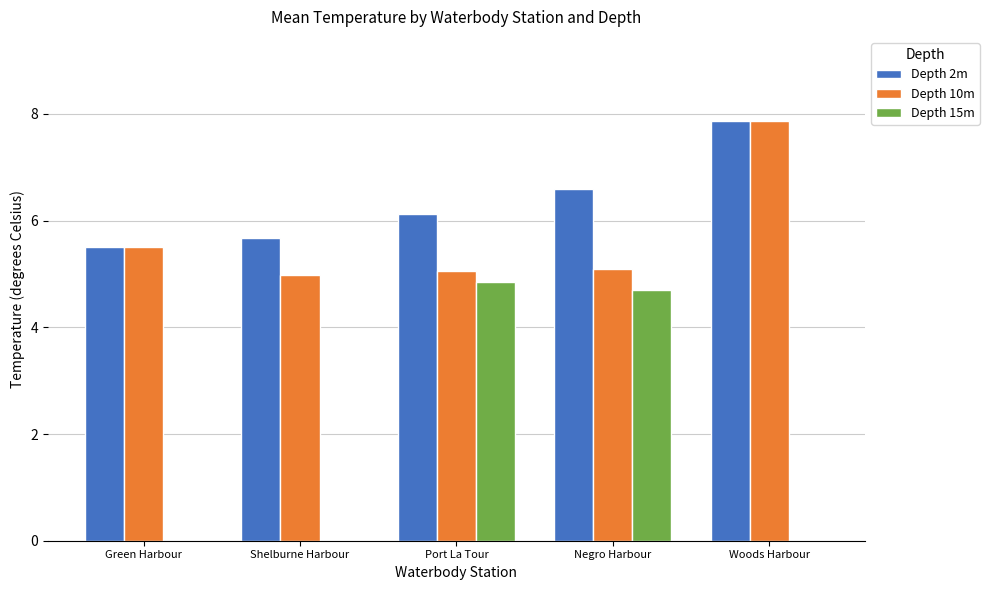

At which label is Depth 10m closest to 6?

Green Harbour